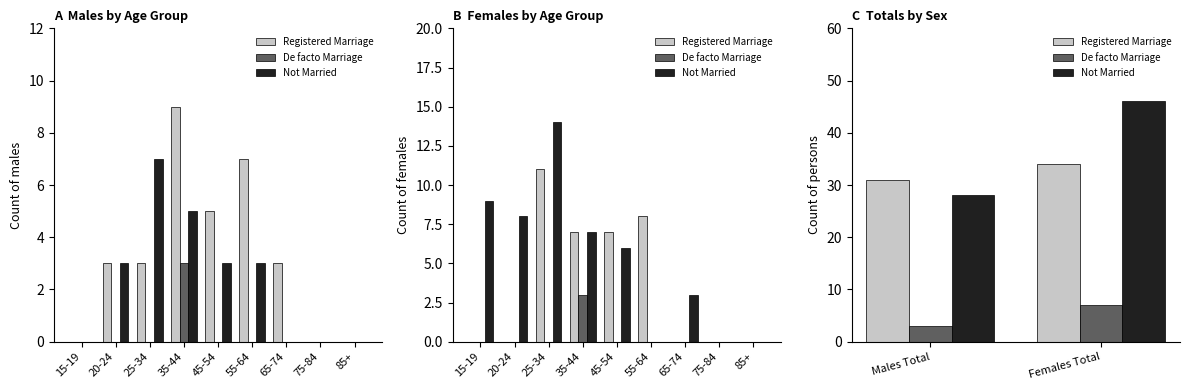

Which category has the lowest value across all series?

Males Total